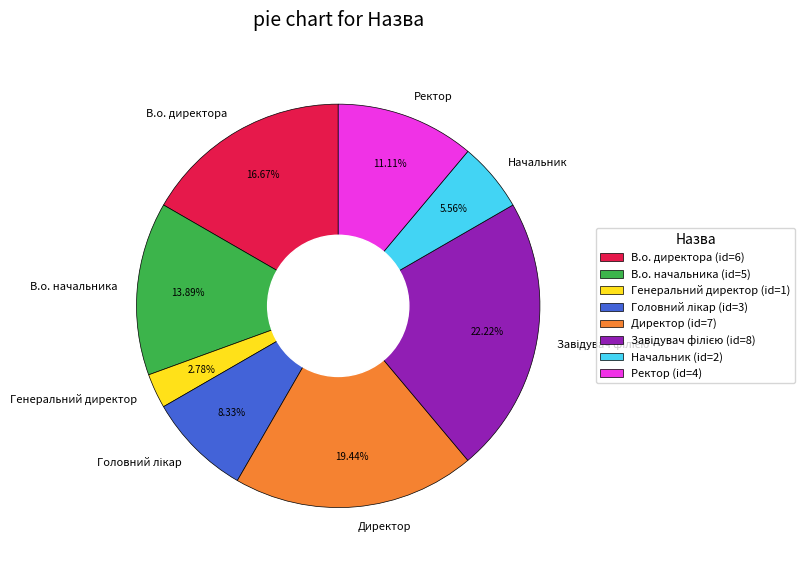

Which has a higher value, Начальник or Директор?

Директор